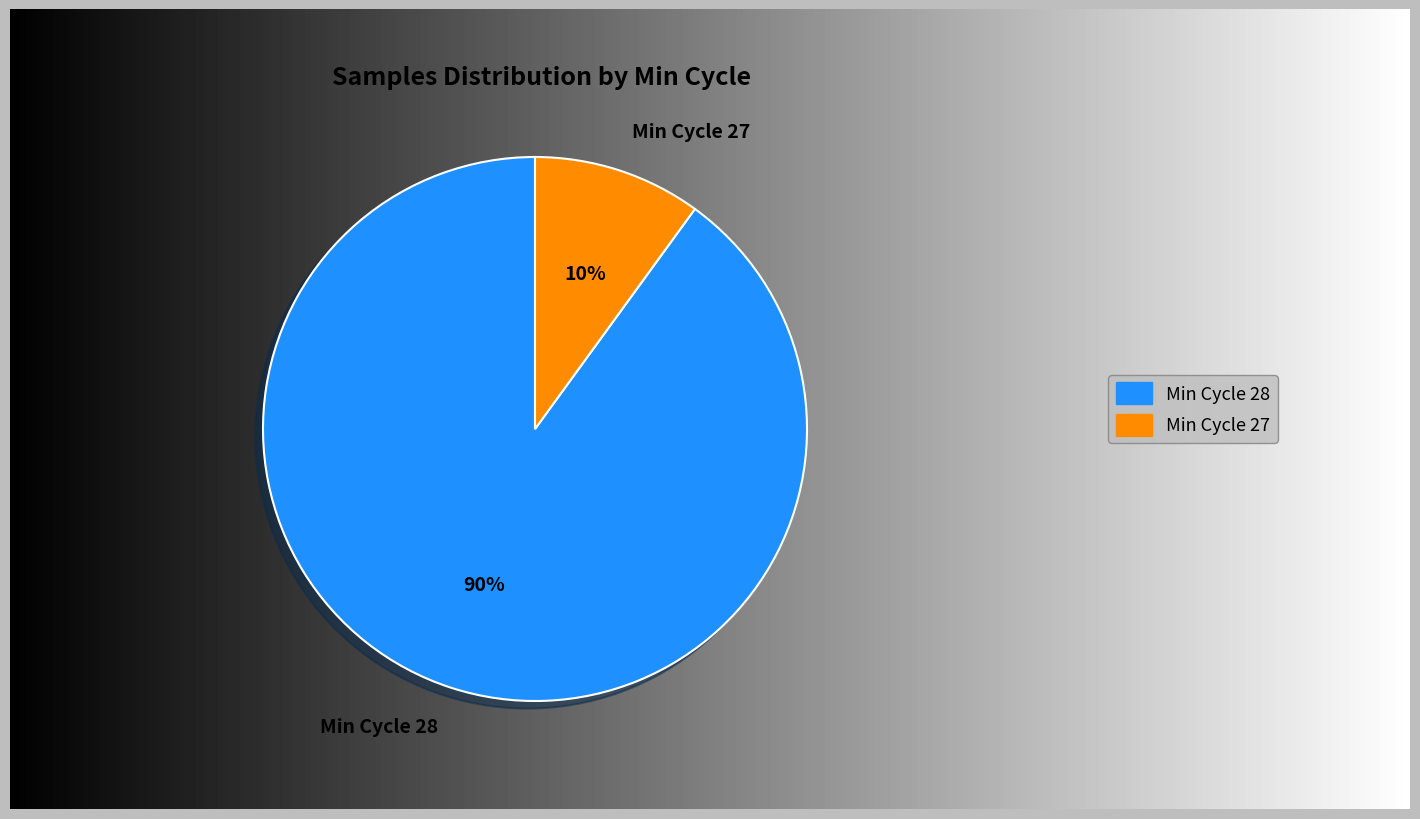

True or false: Min Cycle 27 accounts for 25% of the total.

False